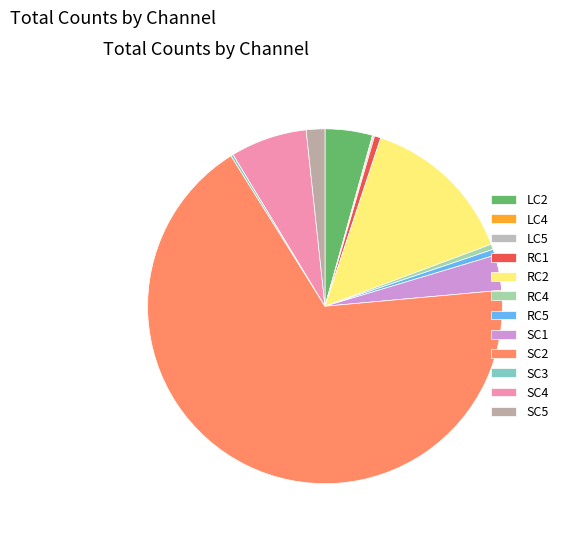

What portion of the pie excludes SC1?

96.8%